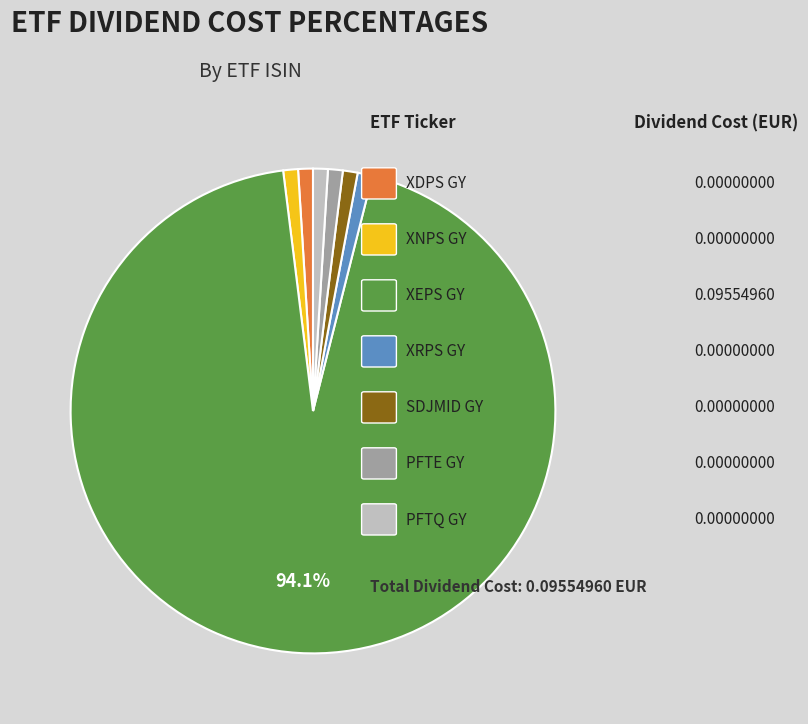

Is there a majority slice in this chart?

Yes